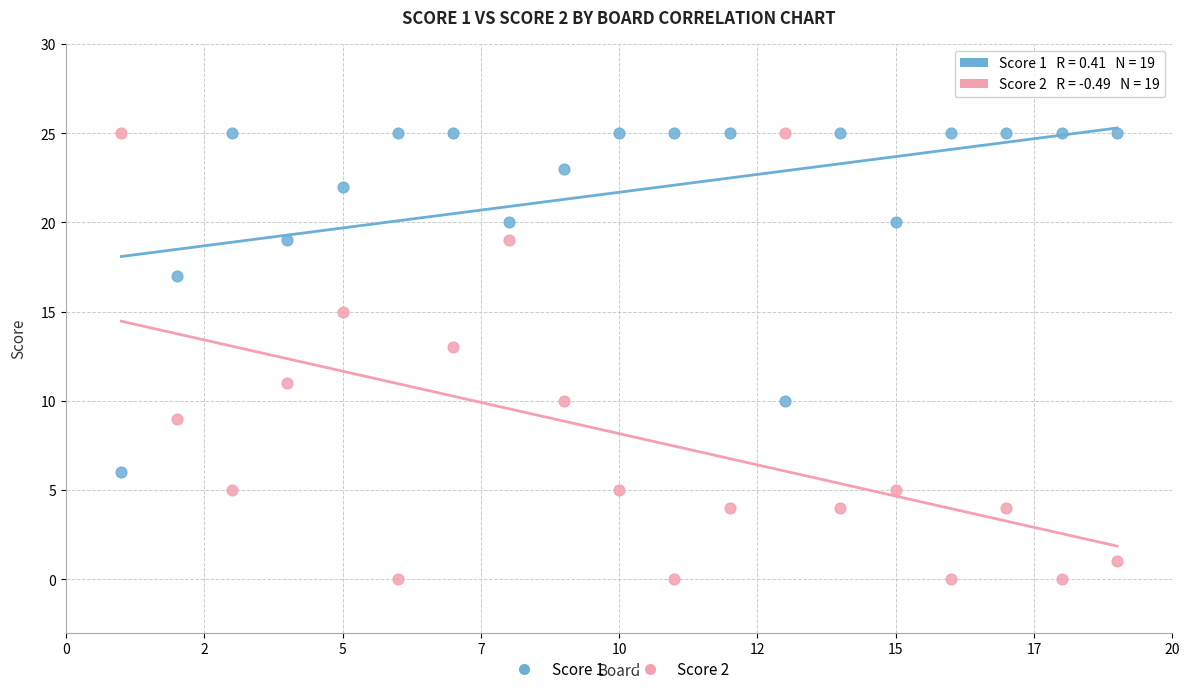

What is the X range (max minus min) for the scatter plot?

18